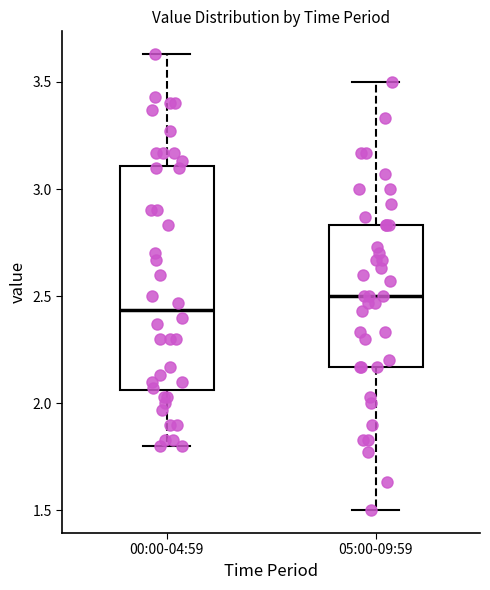

Comparing the boxes themselves (not the whiskers), which one is the tallest?

00:00-04:59